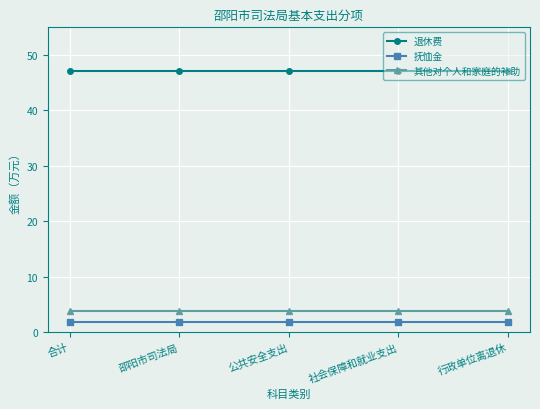

True or false: 退休费 and 抚恤金 cross at least once.

False